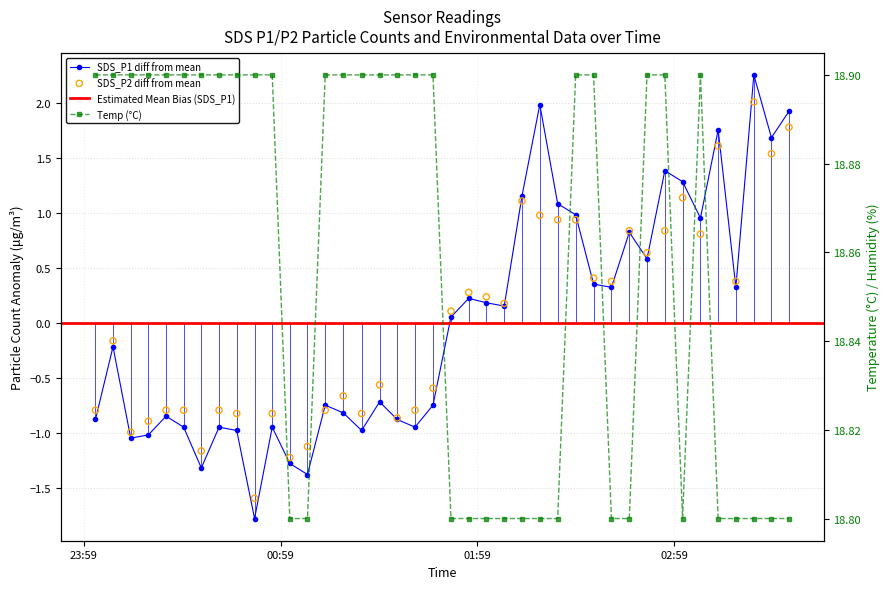

Which series has the largest total across all categories?

Temp